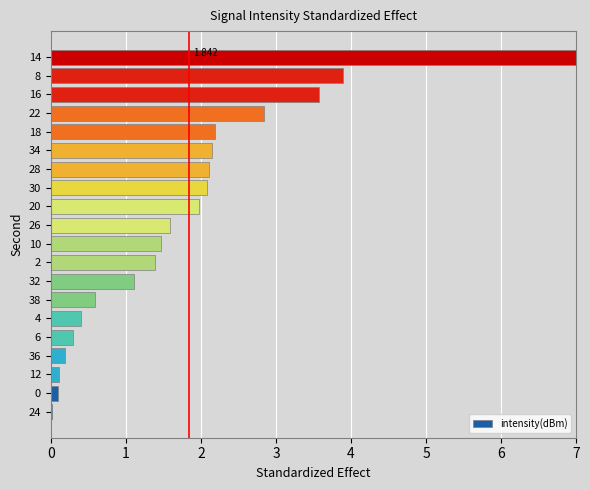

How many data points are less than 1?

7